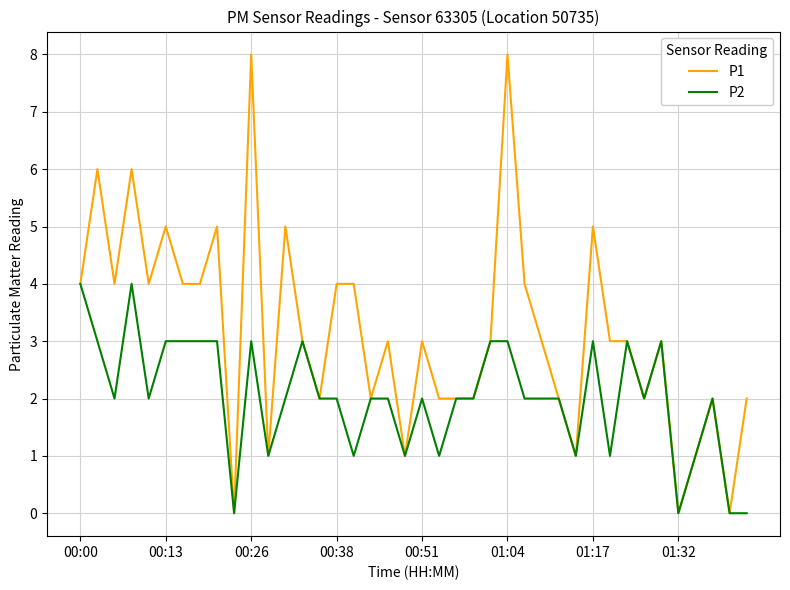

Which series has the widest spread of values?

P1